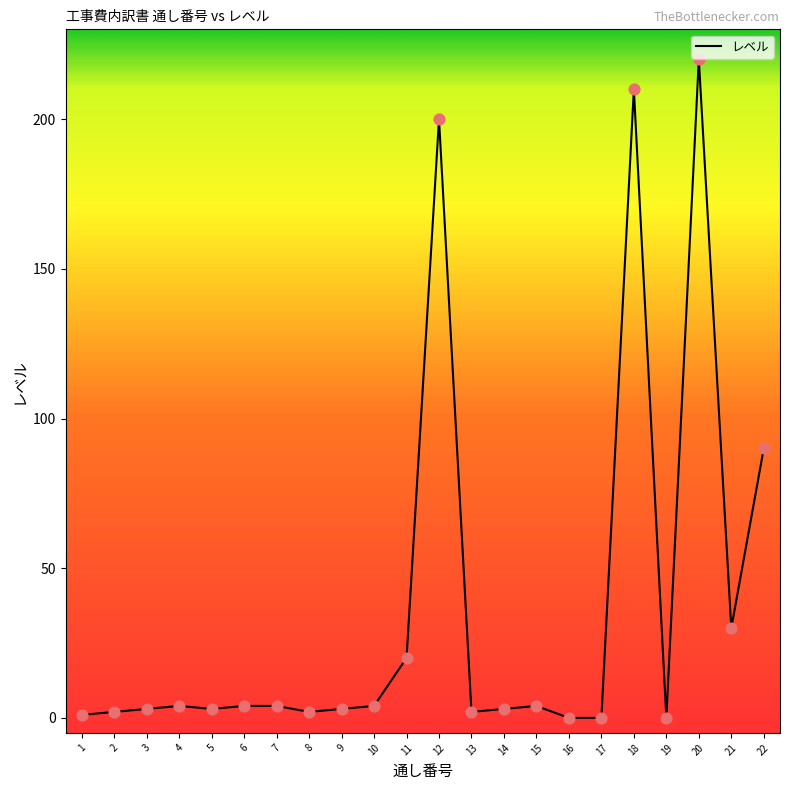

What is the change in value from 2 to 12?

+198